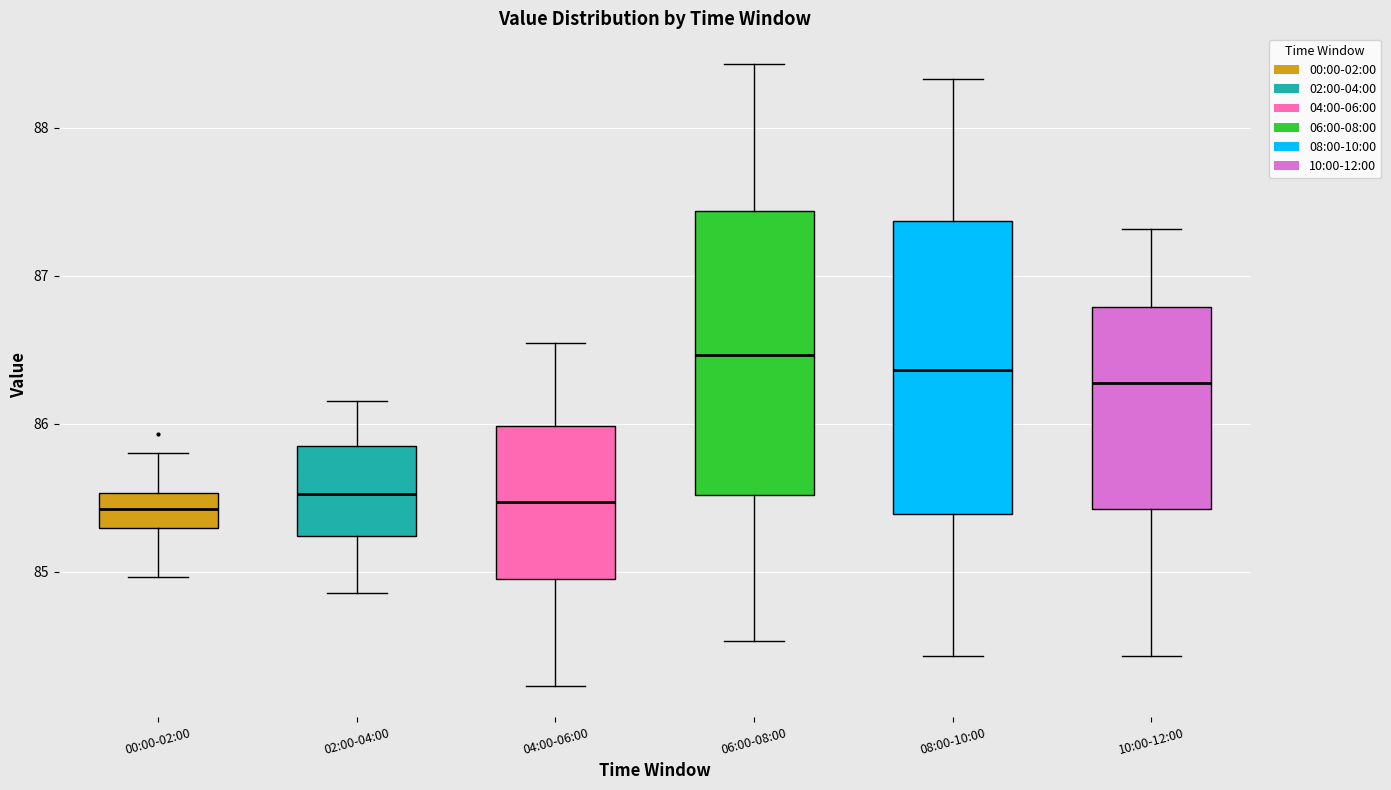

Reading left to right, transcribe this box plot: for each box, give where its median line is, the range the box spans, and where its two whiskers end, as read against the y-axis. The values are not printed on the chart, so give them approximately, as read against the axis.

00:00-02:00: median 85.4, box 85.3 to 85.5, whiskers 85.0 to 85.8
02:00-04:00: median 85.5, box 85.2 to 85.8, whiskers 84.9 to 86.2
04:00-06:00: median 85.5, box 85.0 to 86.0, whiskers 84.2 to 86.5
06:00-08:00: median 86.5, box 85.5 to 87.4, whiskers 84.5 to 88.4
08:00-10:00: median 86.4, box 85.4 to 87.4, whiskers 84.4 to 88.3
10:00-12:00: median 86.3, box 85.4 to 86.8, whiskers 84.4 to 87.3